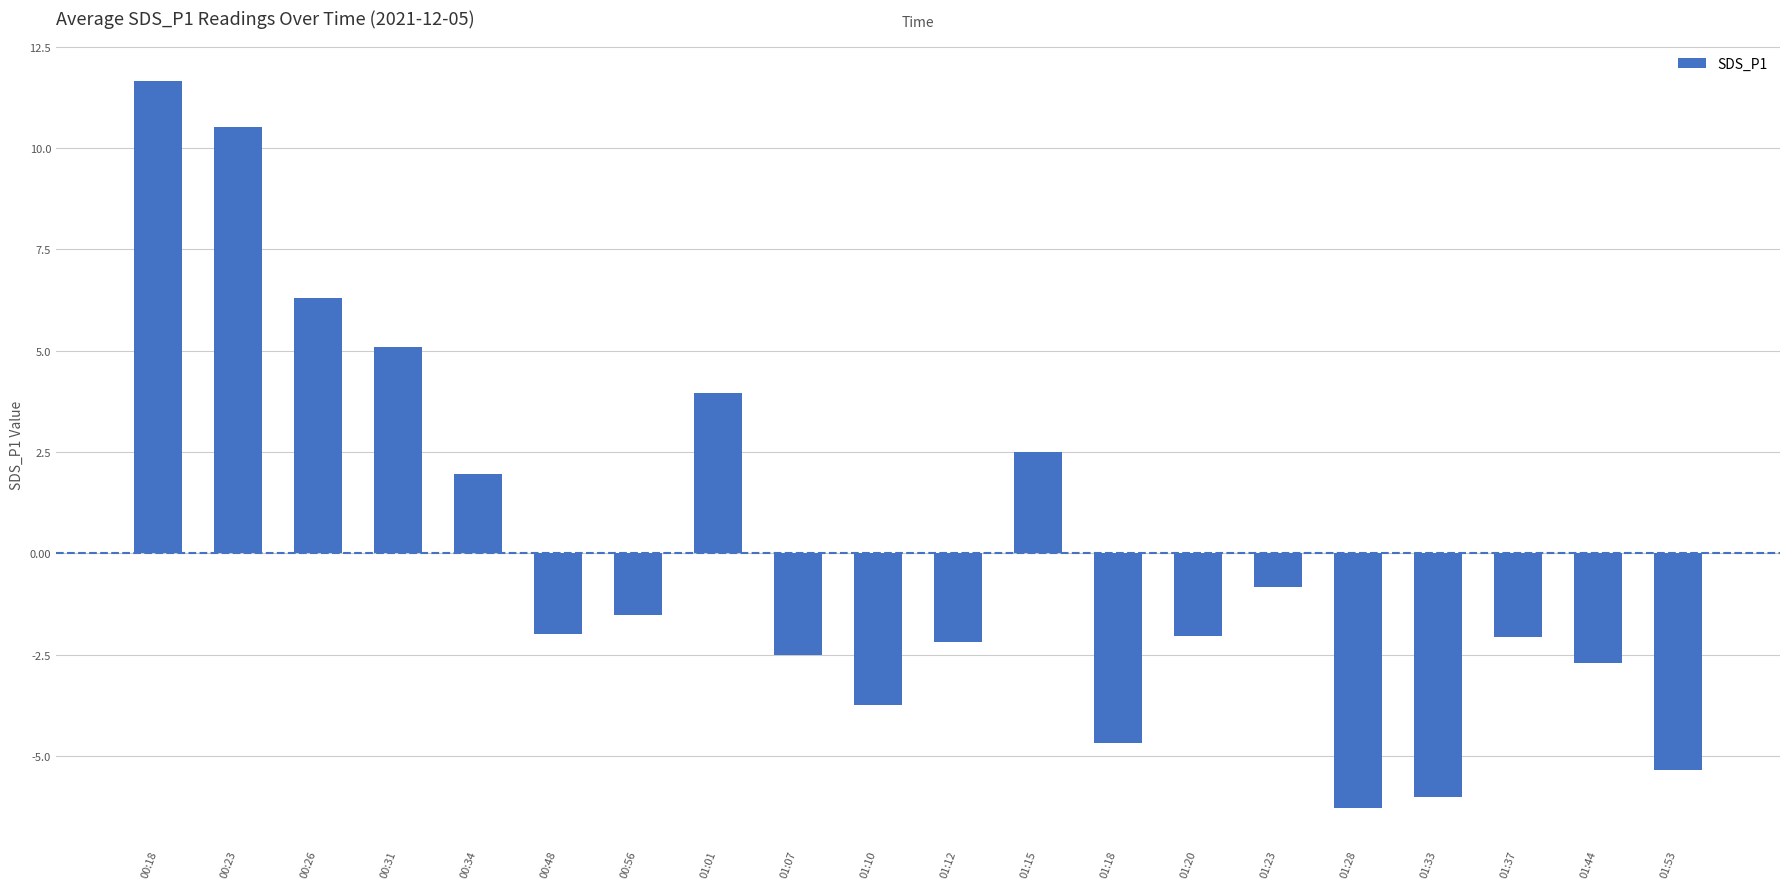

Which category has the lowest value across all series?

01:28